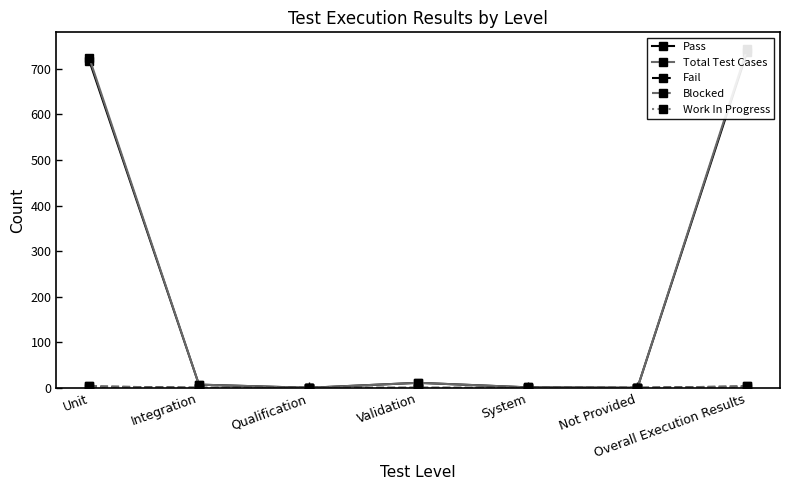

True or false: Fail and Total Test Cases cross at least once.

False